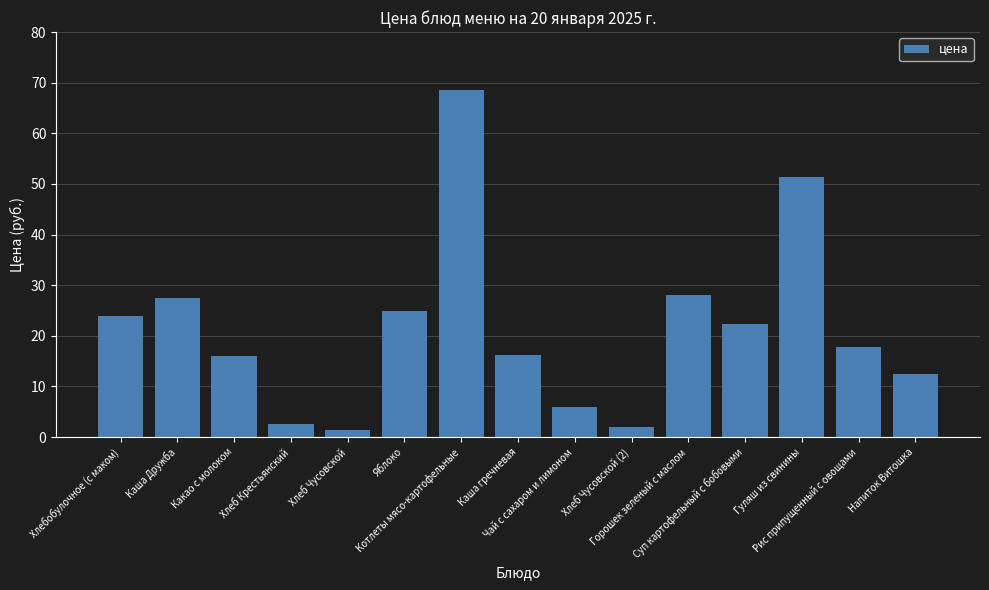

How many bars are there in total?

15